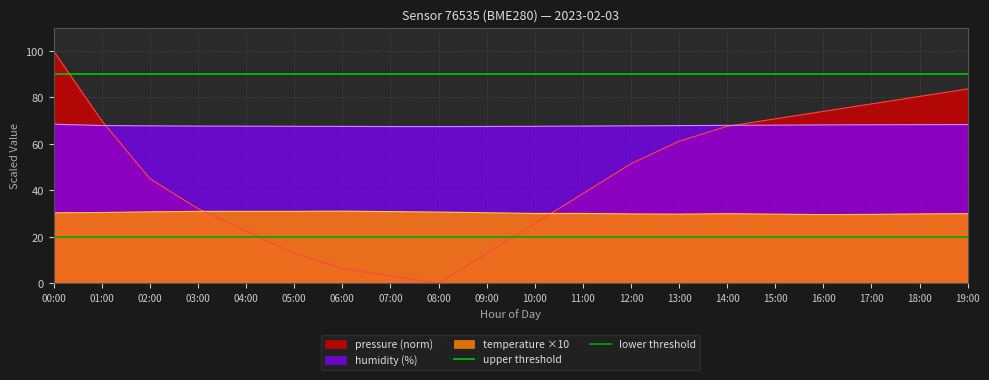

Read the upper threshold value at 00:00.

90